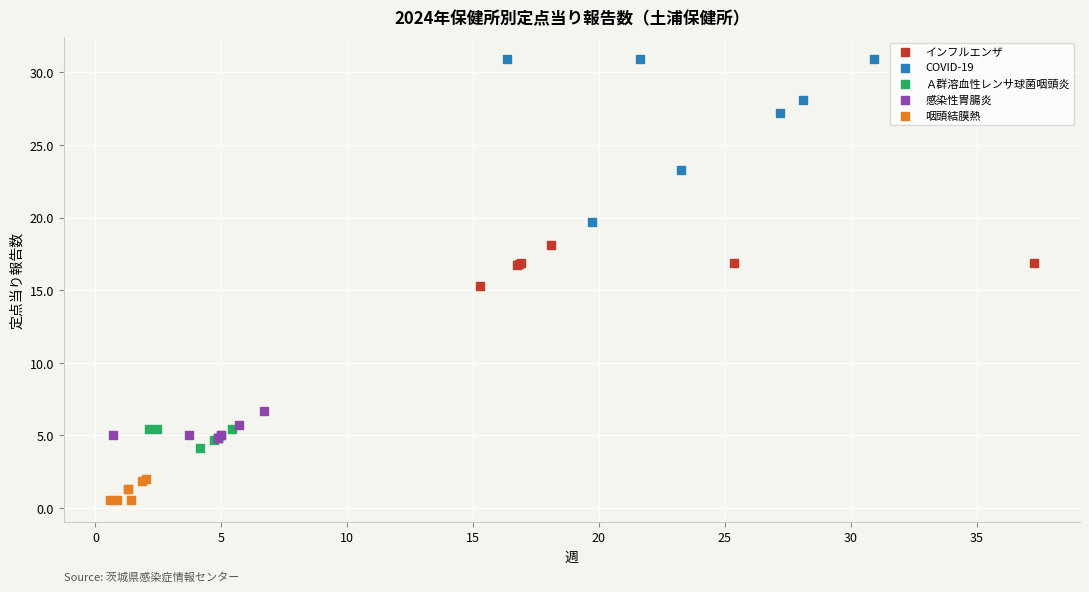

Which series reaches the maximum Y coordinate?

COVID-19